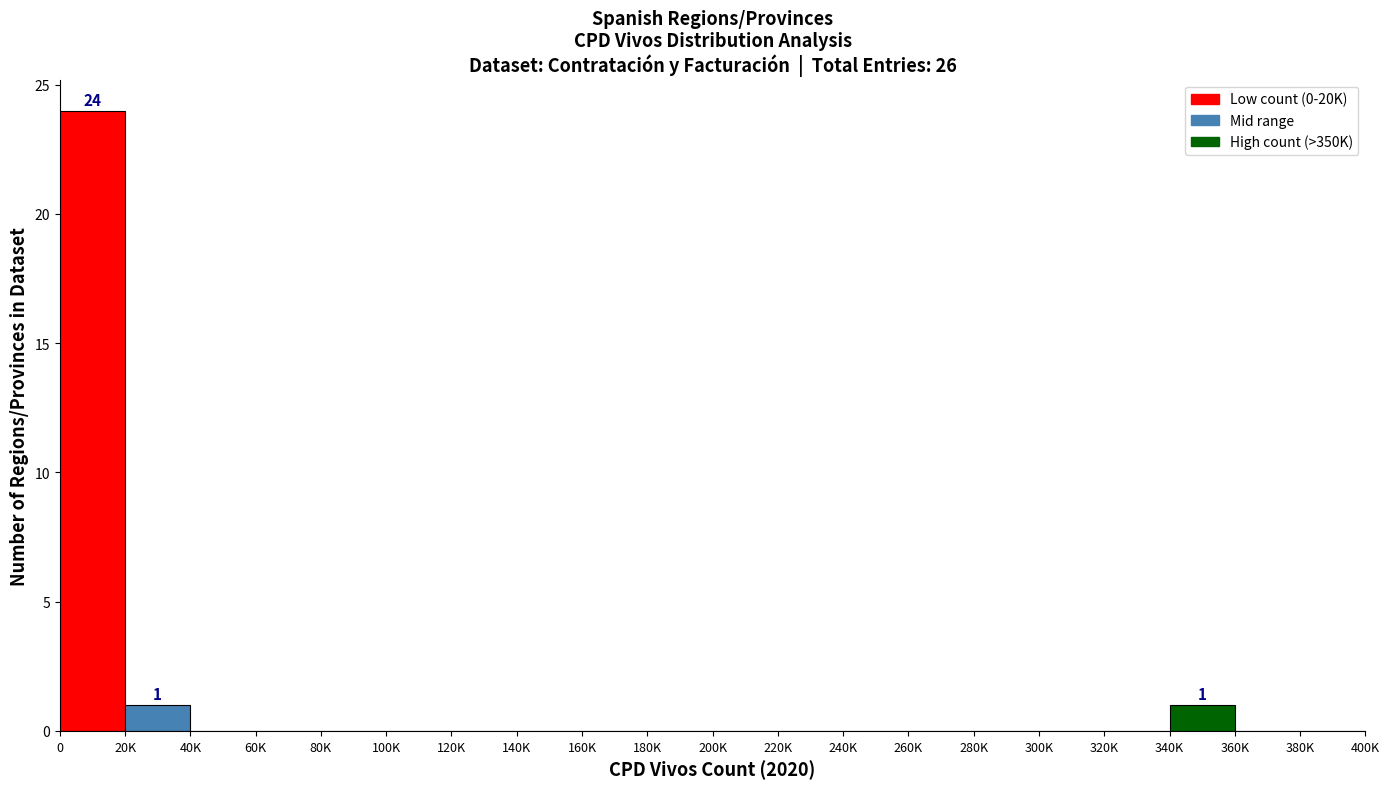

Reading left to right, transcribe all the data shown in this chart.

0=24	20K=1	40K=0	60K=0	80K=0	100K=0	120K=0	140K=0	160K=0	180K=0	200K=0	220K=0	240K=0	260K=0	280K=0	300K=0	320K=0	340K=1	360K=0	380K=0